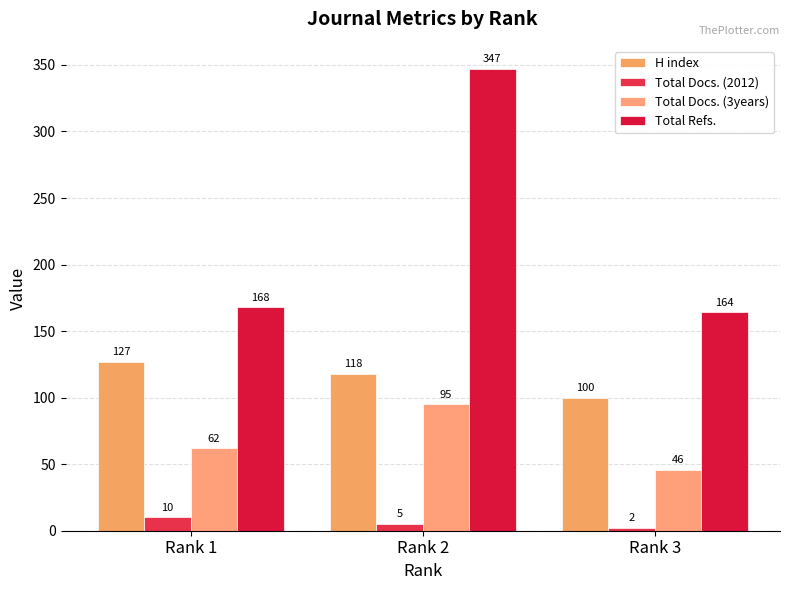

Which label corresponds to the largest value in the chart?

Rank 2